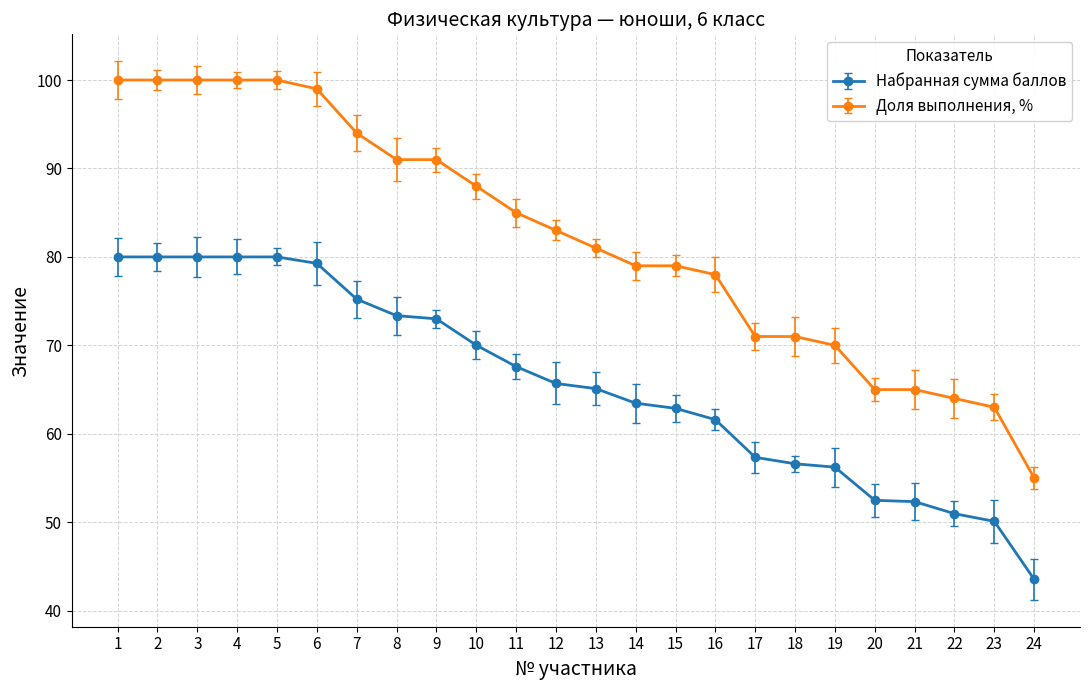

Between 4 and 15, which series saw the biggest shift?

Доля выполнения, %